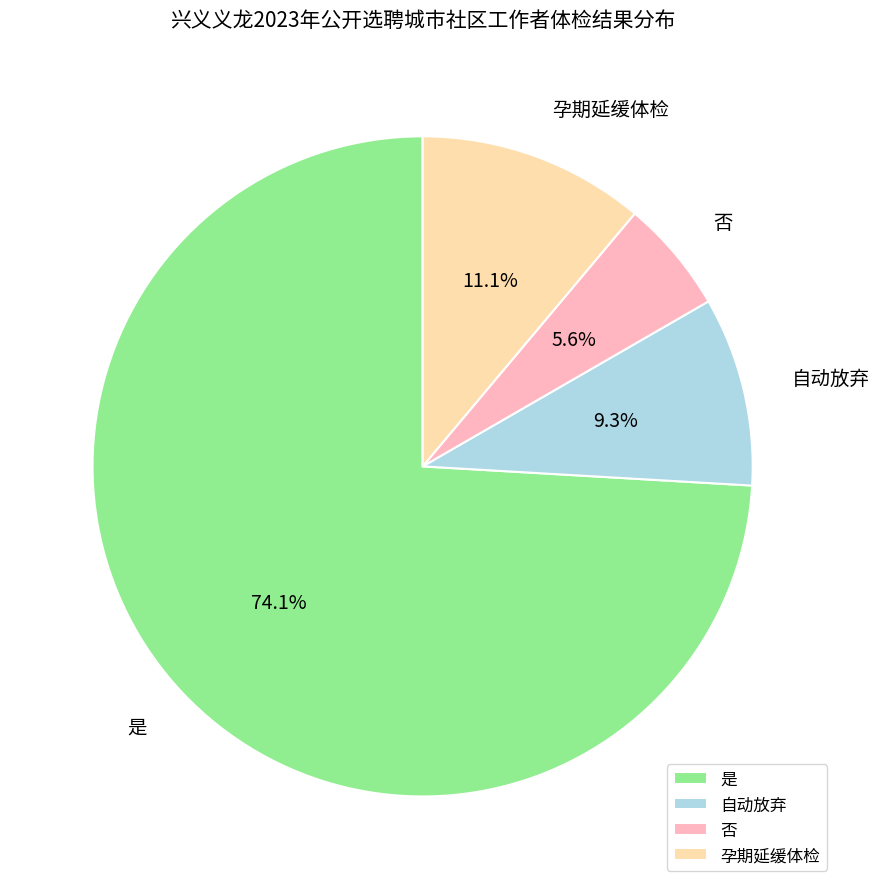

What percentage is the 孕期延缓体检 slice, to the nearest percent?

11%